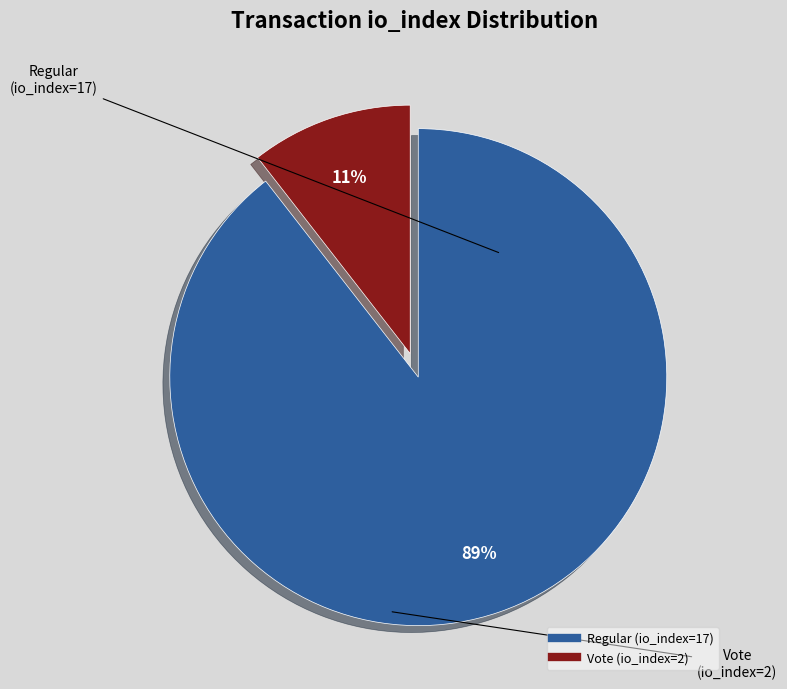

Which category has the smallest portion of the pie?

Vote (io_index=2)